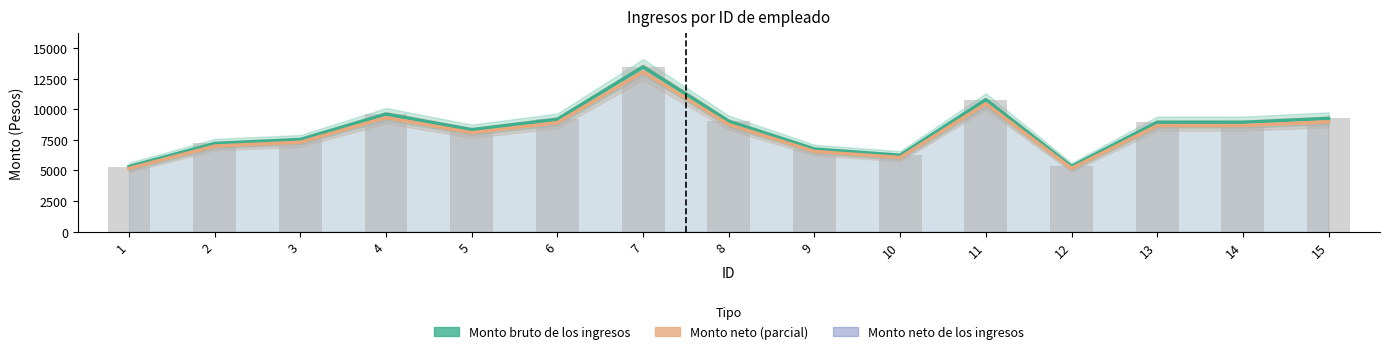

List the labels in order of Monto bruto de los ingresos value, largest first.

7, 11, 4, 15, 6, 8, 13, 14, 5, 3, 2, 9, 10, 12, 1